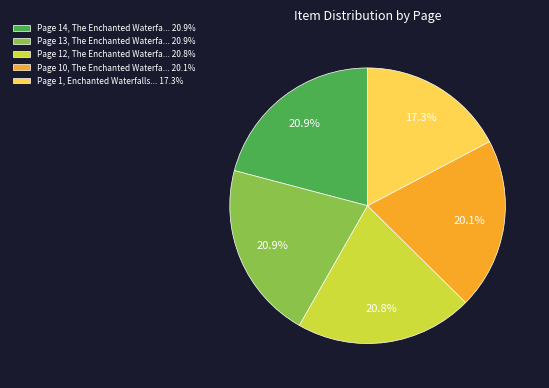

To the nearest percent, what is the difference between the largest and smallest slice percentages?

4%